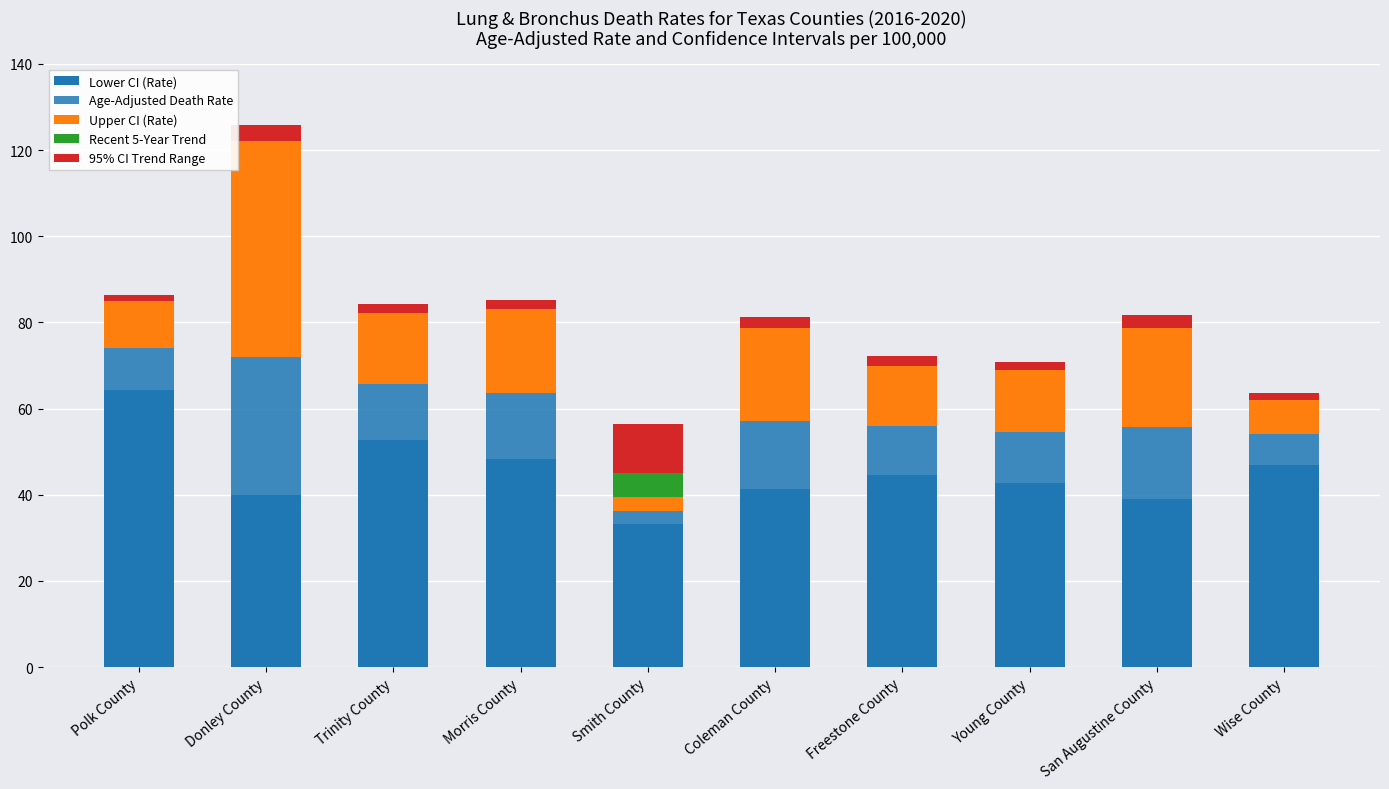

Which series has the largest range (max minus min)?

Upper CI (Rate)